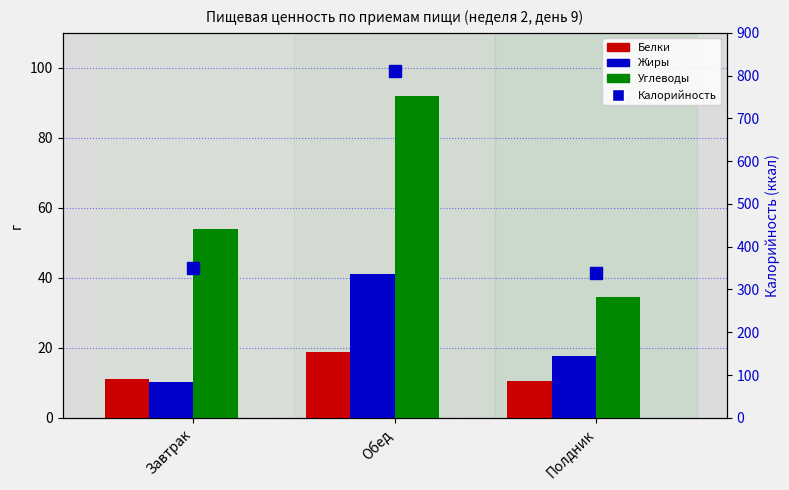

True or false: Жиры has a value of 5.4 at Завтрак.

False